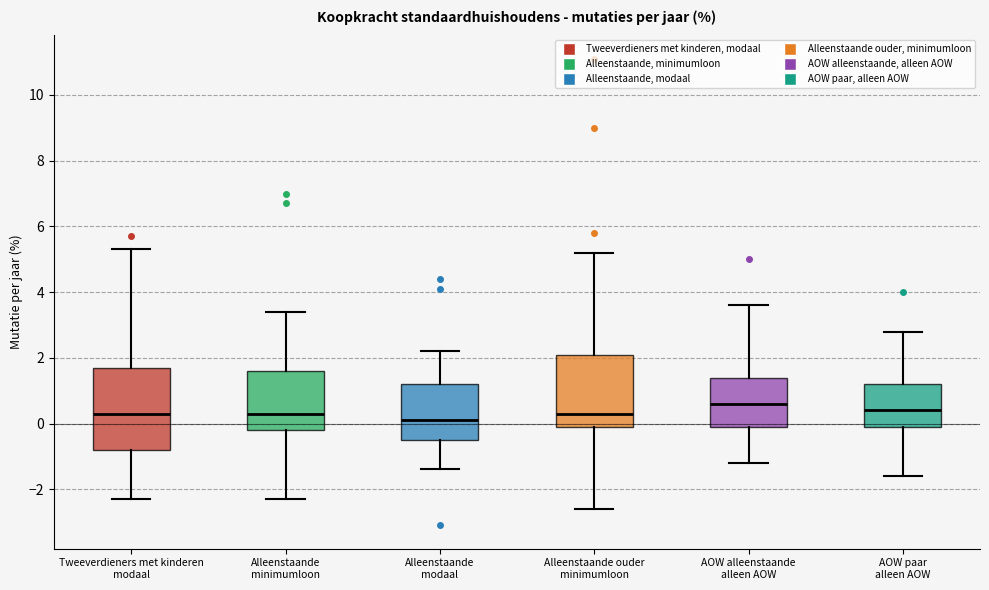

Comparing the boxes themselves (not the whiskers), which one is the tallest?

Tweeverdieners met kinderen modaal